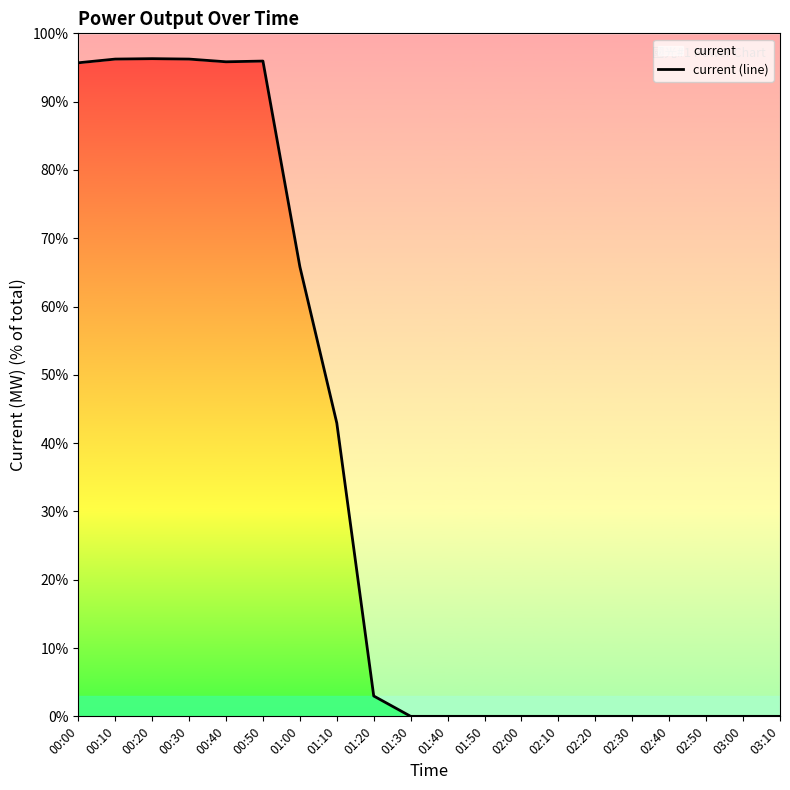

How many lines are shown in the chart?

1